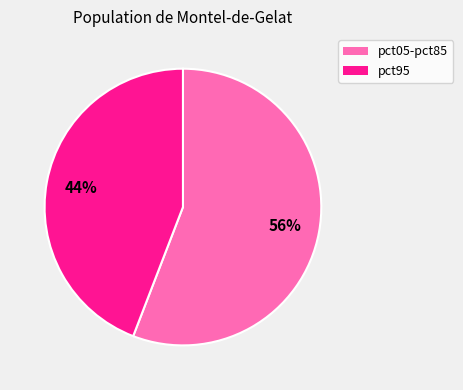

Is there any slice that represents more than half of the pie?

Yes